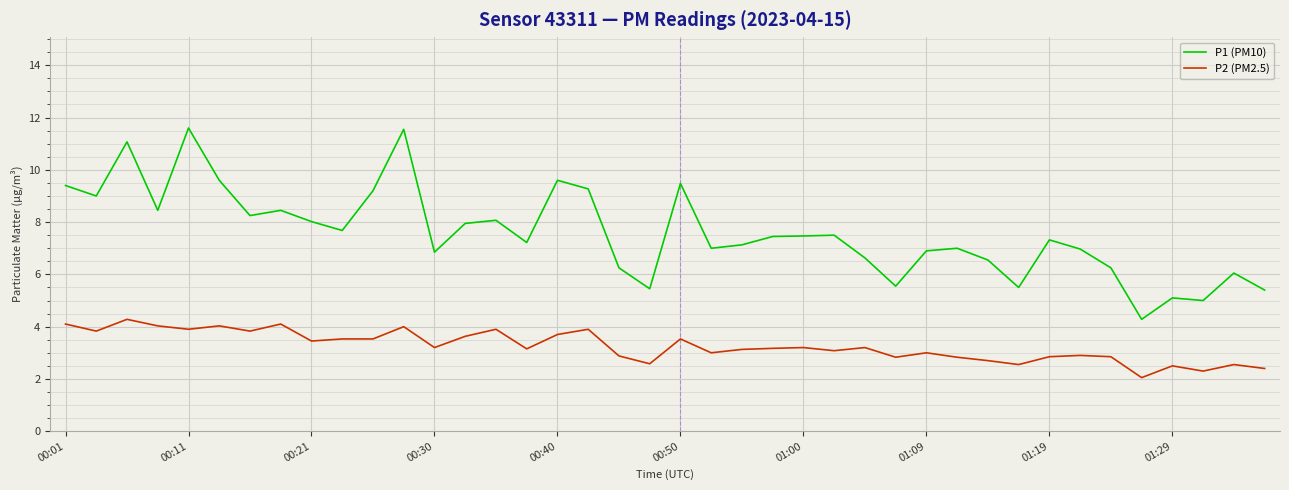

Which series has the largest total across all categories?

P1 (PM10)